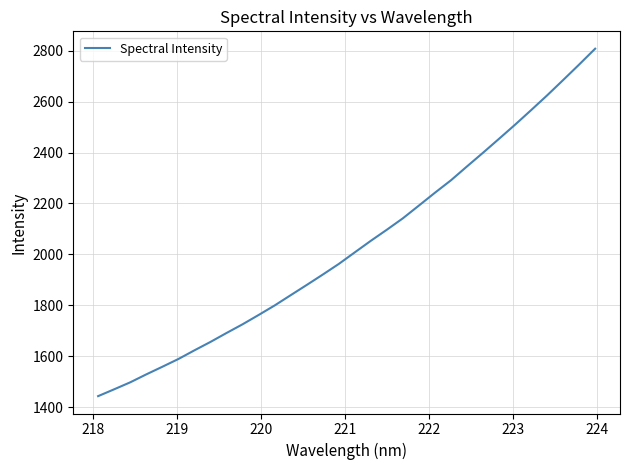

What is the minimum value shown in the chart?

1442.7